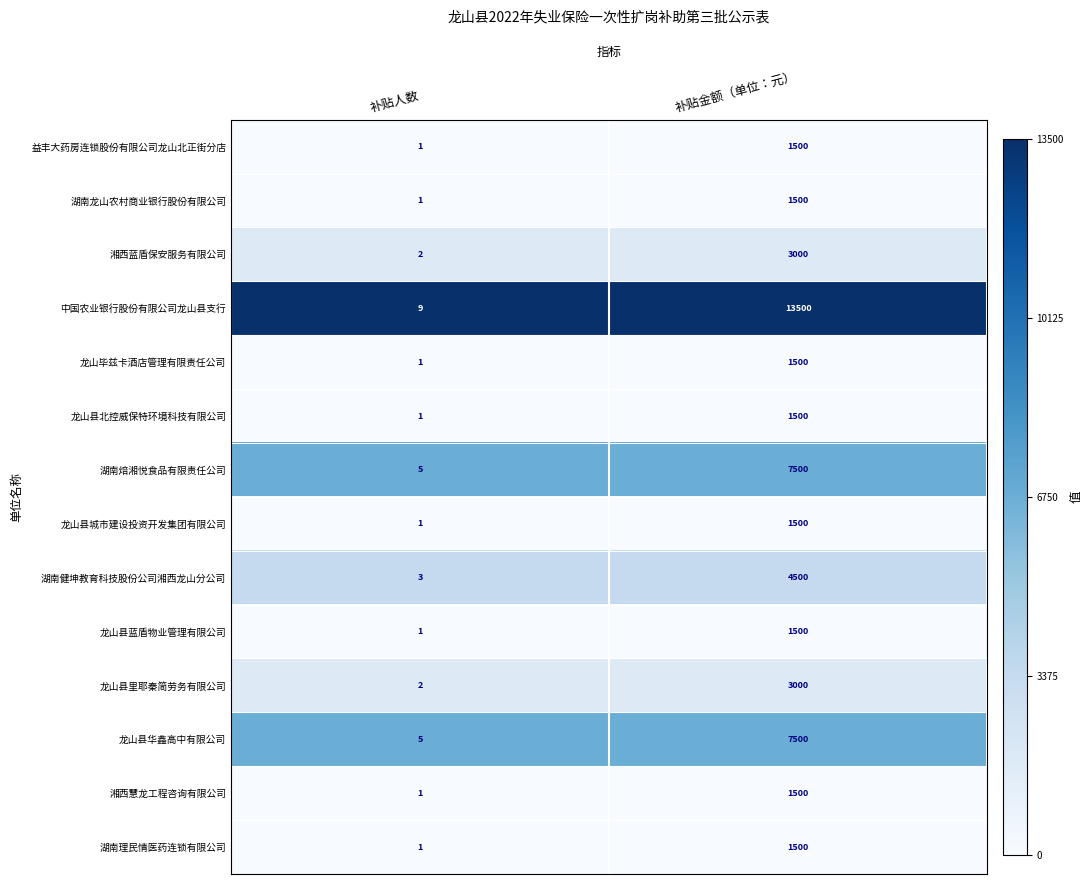

What is the greatest value displayed?

13500